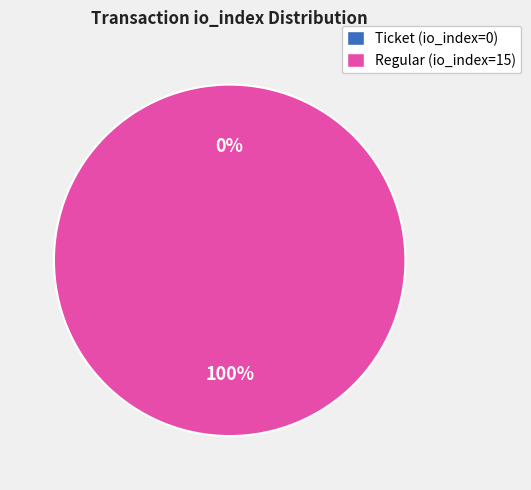

To the nearest percent, what is the difference between the largest and smallest slice percentages?

100%